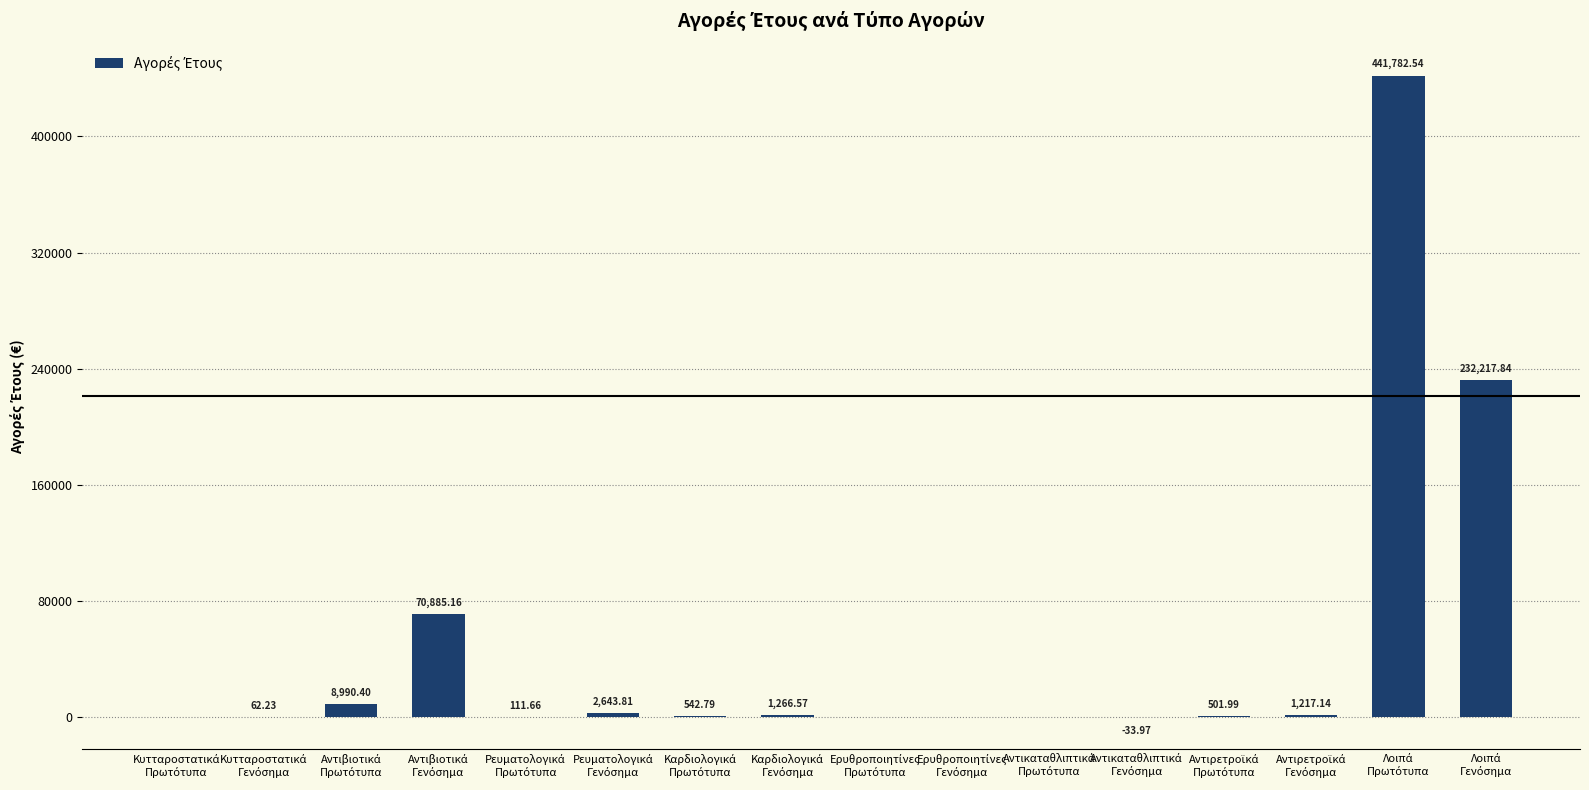

What is the maximum value shown in the chart?

441782.5